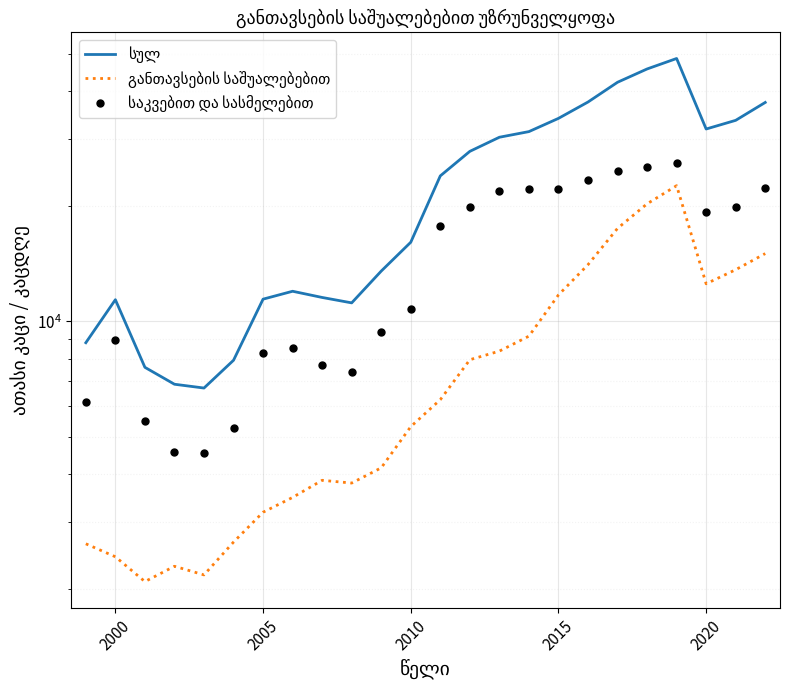

Reading right to left, transcribe all the data shown in this chart.

სულ: 37335.9	33526.0	31823.0	48634.0	45663.0	42154.0	37431.0	33925.0	31330.0	30285.0	27821.0	24003.0	16106.0	13540.0	11184.0	11554.0	11993.0	11437.0	7920.0	6701.0	6856.0	7590.0	11399.0	8801.0
განთავსების საშუალებებით: 15043.5	13654.0	12545.0	22632.0	20293.0	17507.0	14072.0	11731.0	9155.0	8367.0	7945.0	6248.0	5312.0	4147.0	3784.0	3847.0	3471.0	3175.0	2653.0	2178.0	2294.0	2092.0	2429.0	2626.0